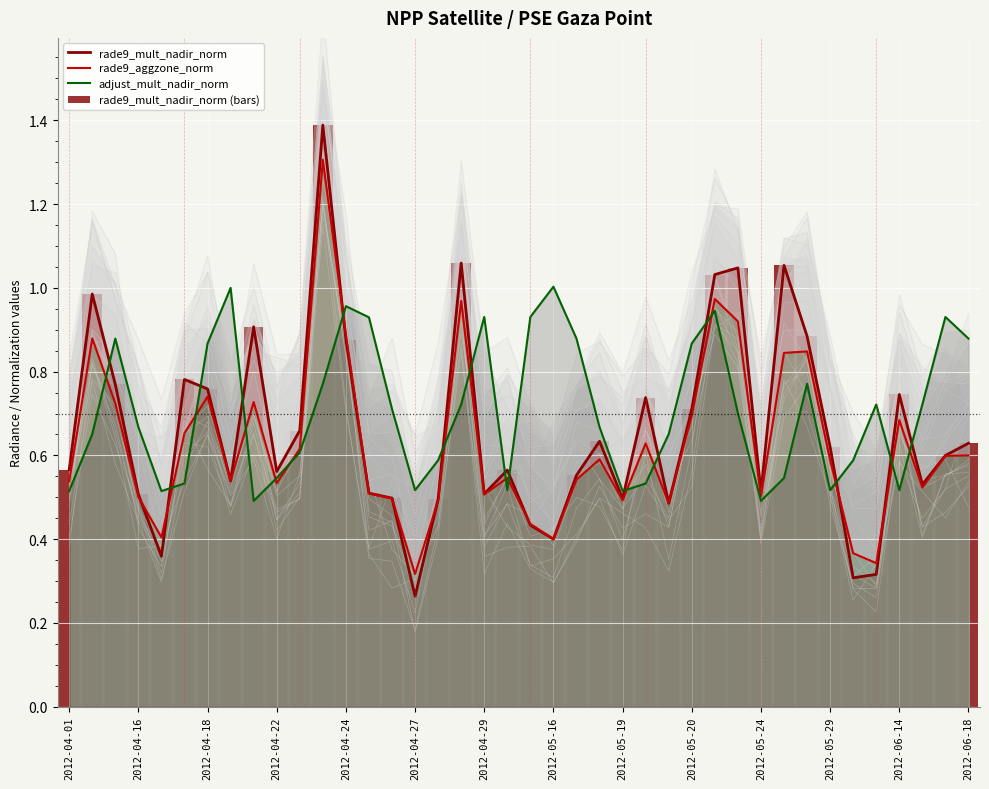

Which series has the largest total across all categories?

adjust_mult_nadir_norm